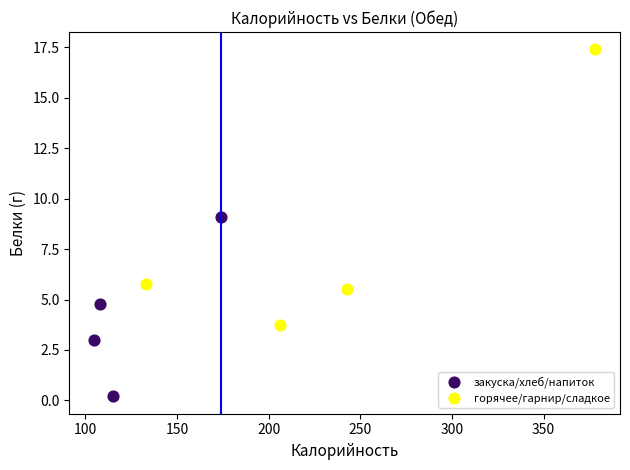

Which series contains the lowest Y value?

закуска/хлеб/напиток